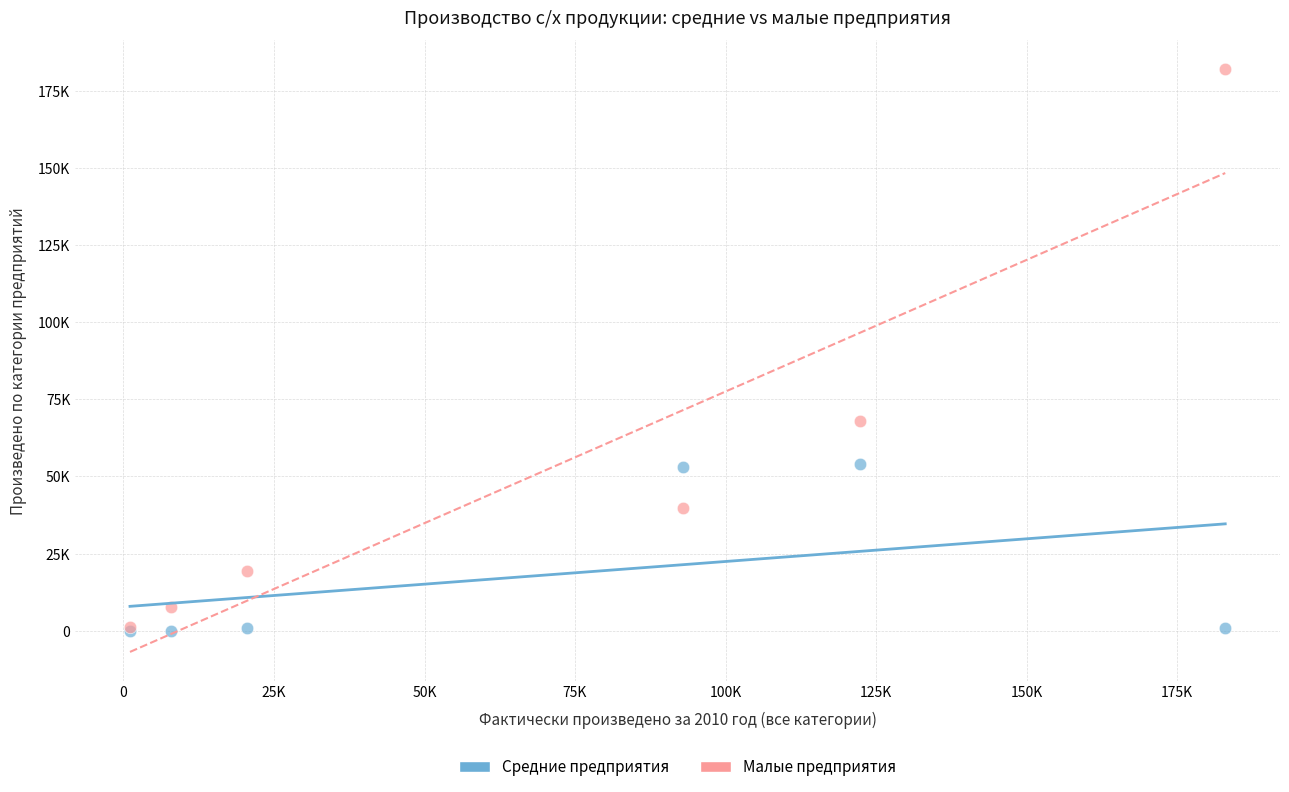

What are all the series names shown in the legend?

Средние предприятия, Малые предприятия